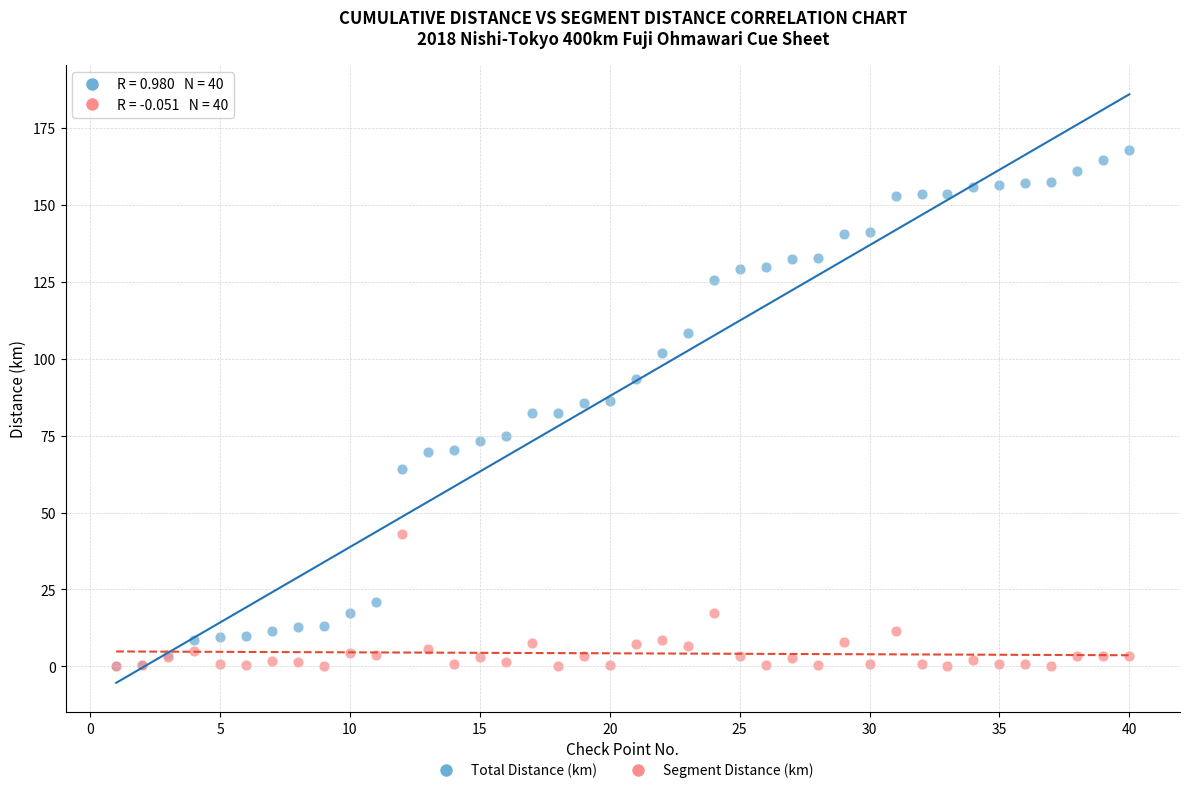

What are all the series names shown in the legend?

Total Distance (km), Segment Distance (km)